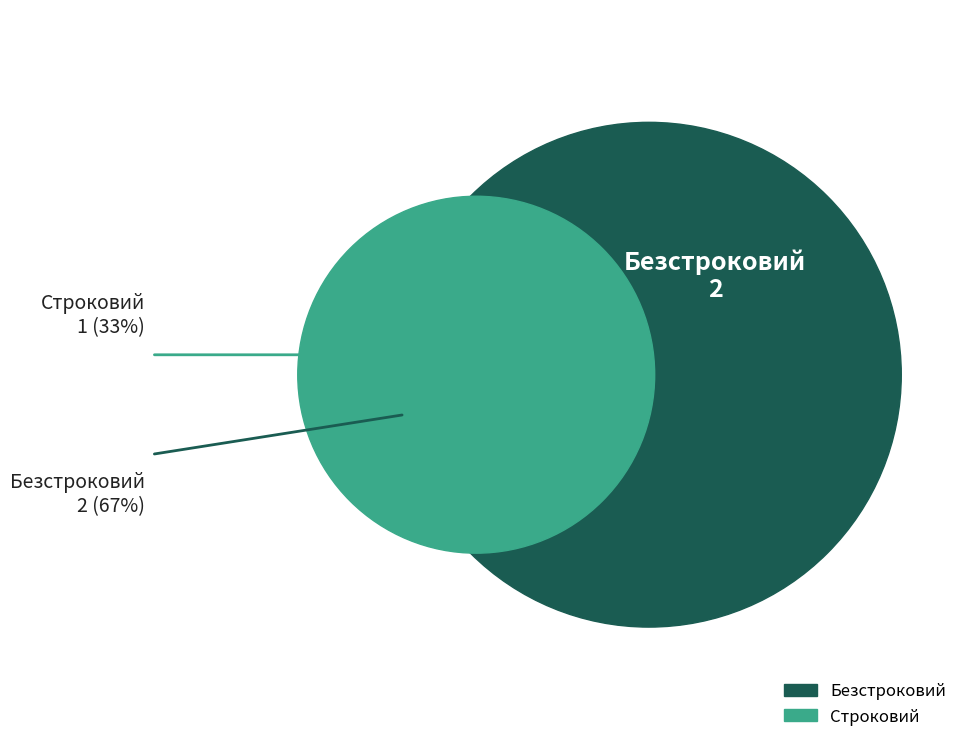

How many slices are in this pie chart?

2